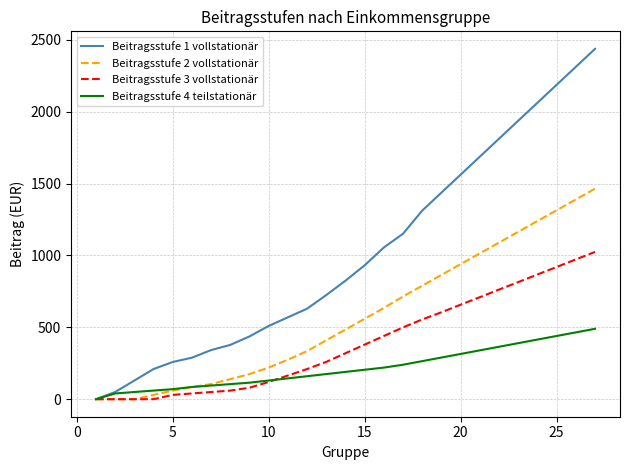

Which series has the largest range (max minus min)?

Beitragsstufe 1 vollstationär